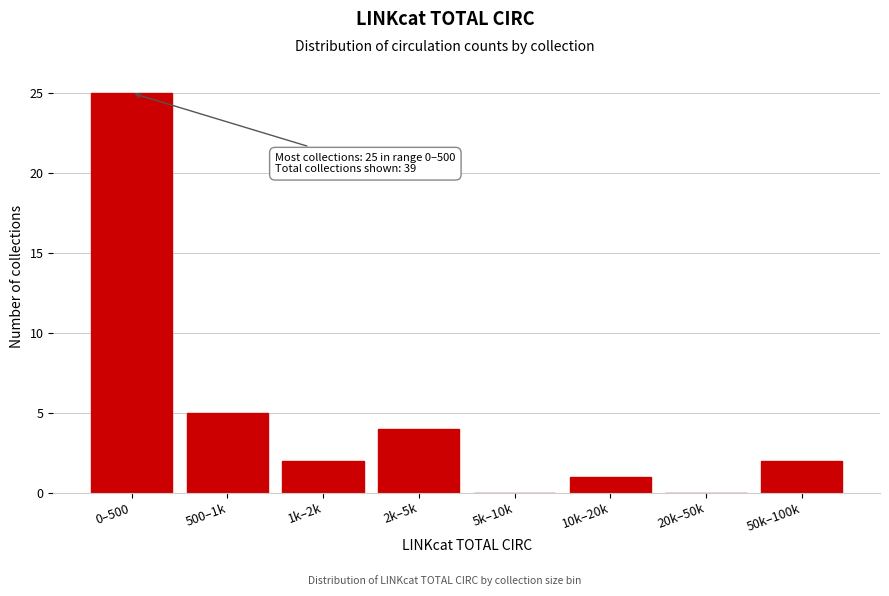

Reading left to right, what are all the values shown in this chart?

0–500=25	500–1k=5	1k–2k=2	2k–5k=4	5k–10k=0	10k–20k=1	20k–50k=0	50k–100k=2